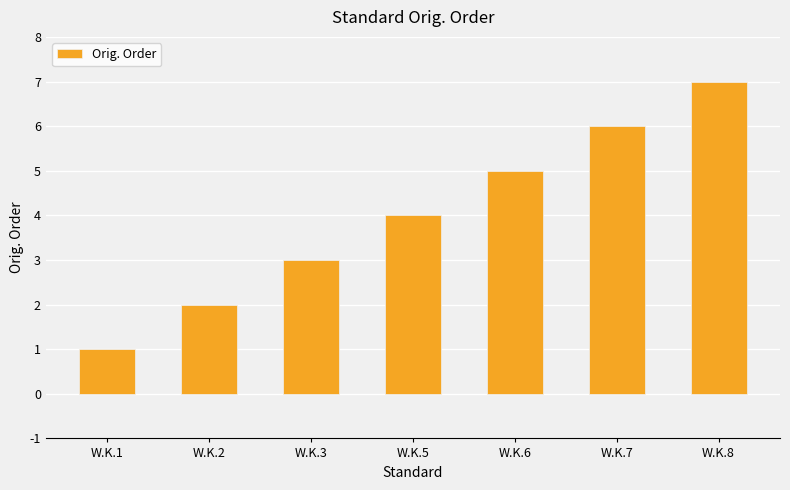

Are the bars grouped side by side (vs. stacked)?

No